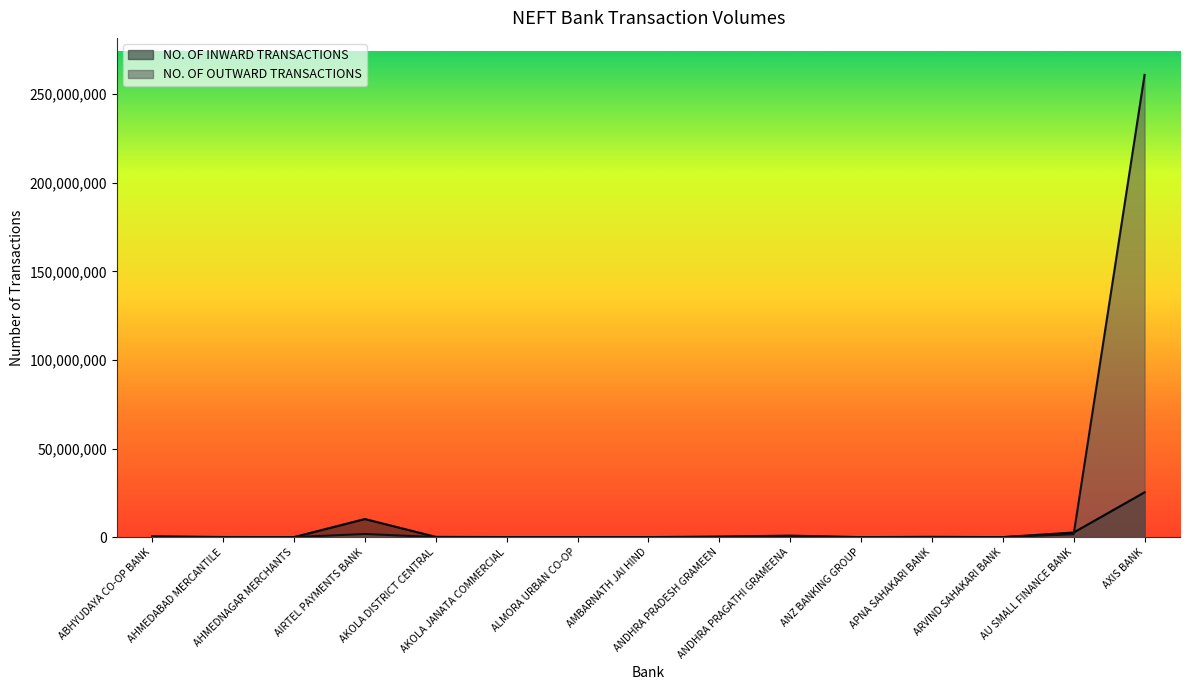

How many times do NO. OF INWARD TRANSACTIONS and NO. OF OUTWARD TRANSACTIONS cross each other?

3